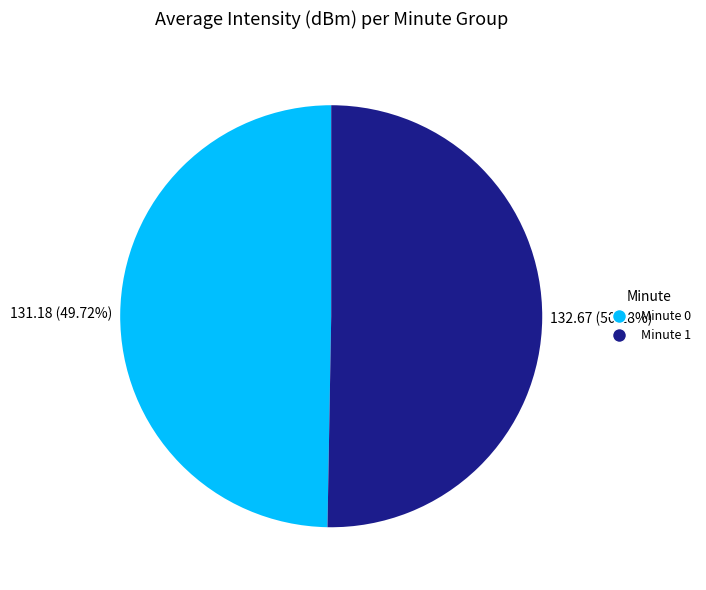

To the nearest percent, what is the average slice percentage?

50%